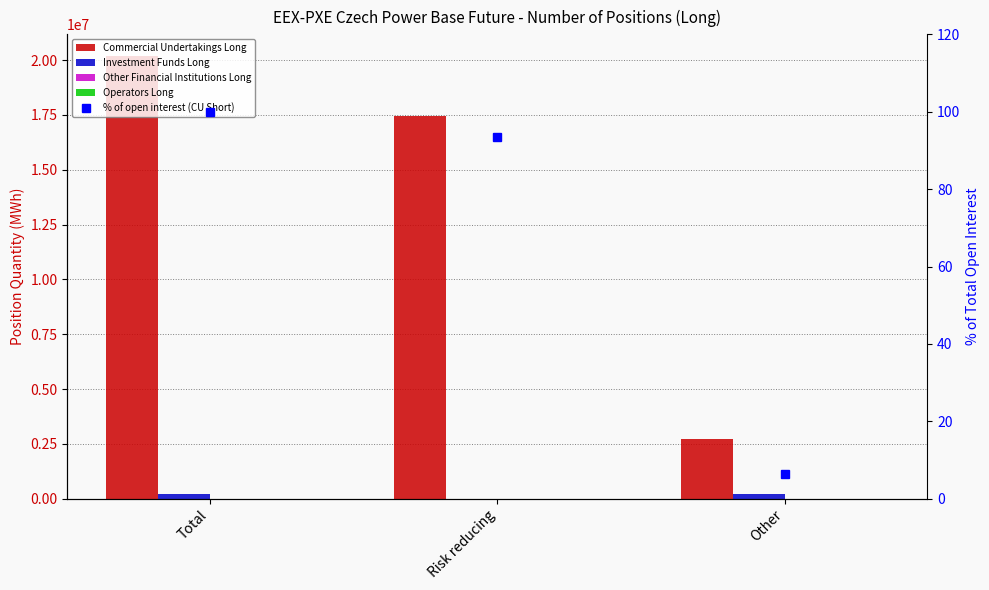

Reading left to right, list all the values displayed in this chart.

Commercial Undertakings Long: Total=20169448.0	Risk reducing=17435981.0	Other=2733467.0
Investment Funds Long: Total=217667.0	Risk reducing=0.0	Other=217667.0
Other Financial Institutions Long: Total=0.0	Risk reducing=0.0	Other=0.0
Operators Long: Total=0.0	Risk reducing=0.0	Other=0.0
% of open interest (CU Short): Total=99.9	Risk reducing=93.4	Other=6.5